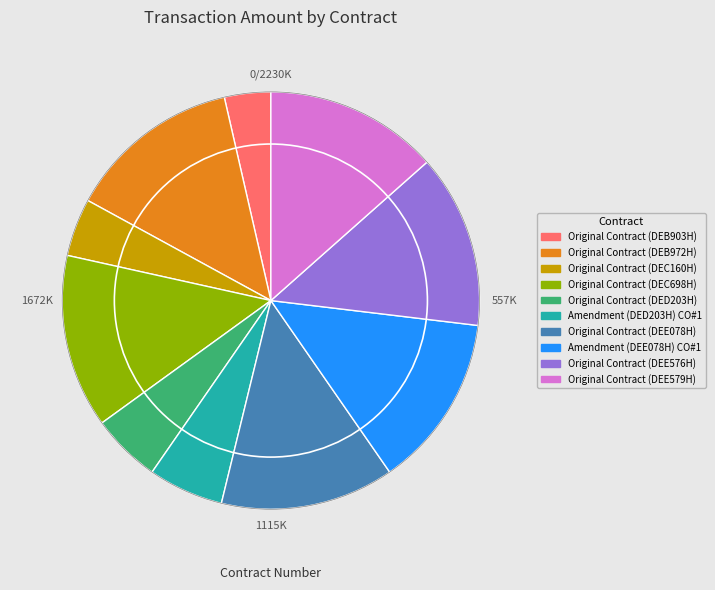

The Original Contract (DEC698H) slice represents 13% of the pie. True or false?

True